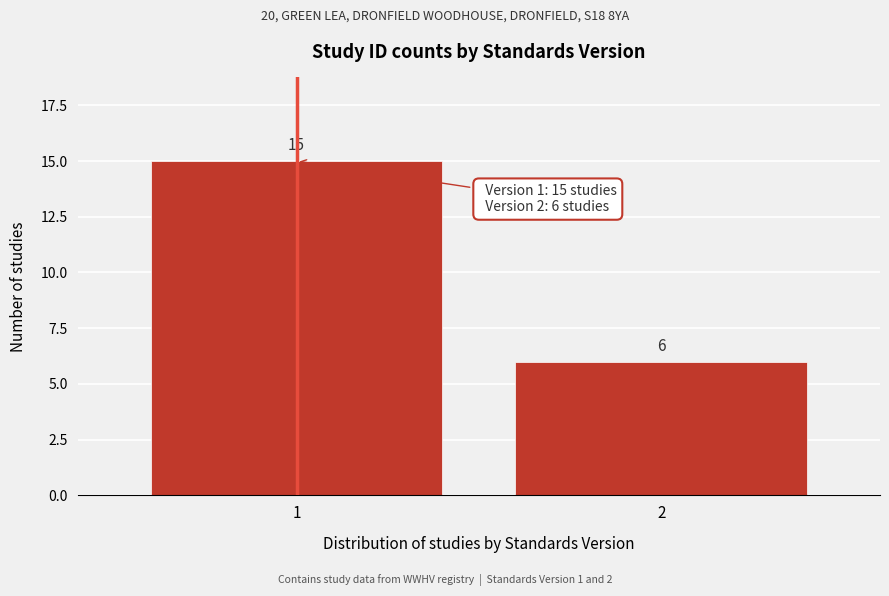

Reading left to right, what are all the values shown in this chart?

15	6